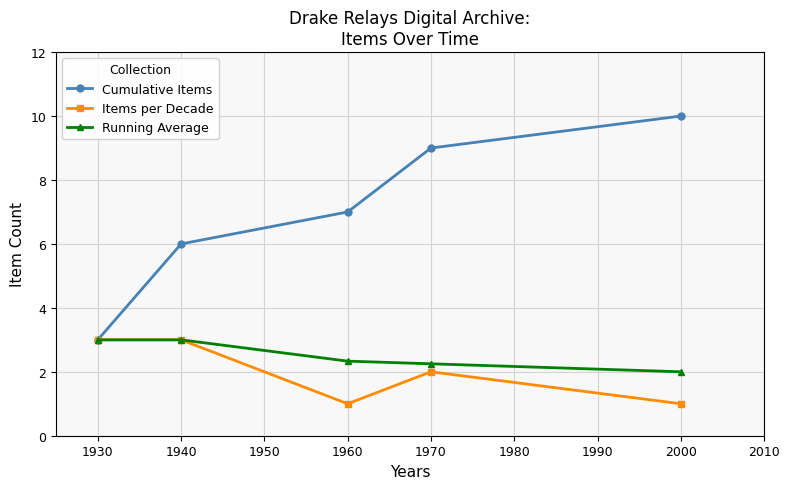

Does the chart display data point markers on the line(s)?

Yes